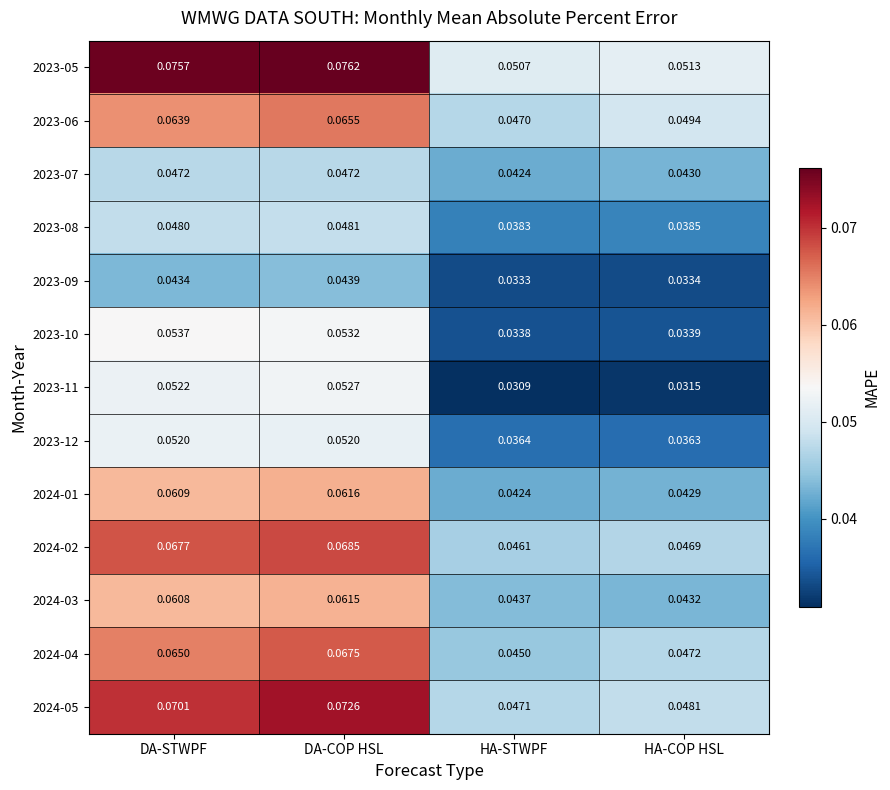

Rank the series by their maximum value, from lowest to highest.

2023-09, 2023-07, 2023-08, 2023-12, 2023-11, 2023-10, 2024-03, 2024-01, 2023-06, 2024-04, 2024-02, 2024-05, 2023-05